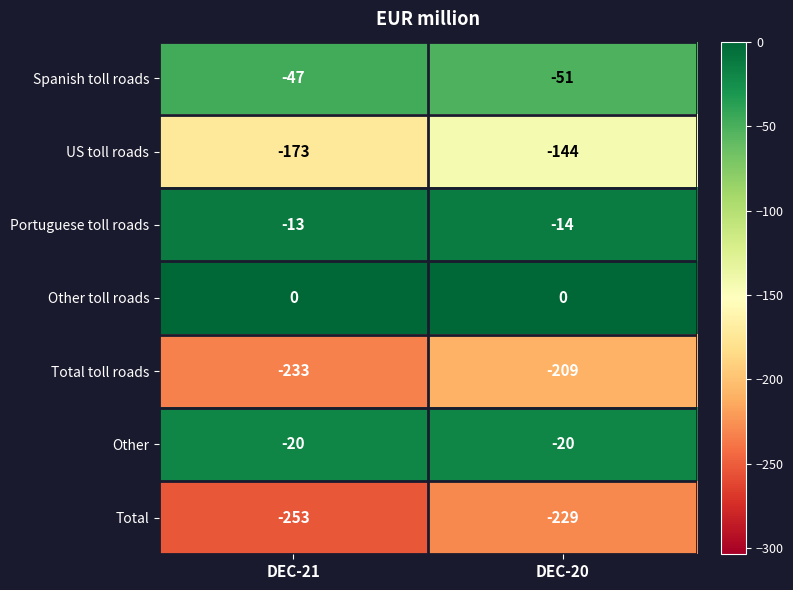

Reading left to right, list all the values displayed in this chart.

Spanish toll roads: -47	-51
US toll roads: -173	-144
Portuguese toll roads: -13	-14
Other toll roads: 0	0
Total toll roads: -233	-209
Other: -20	-20
Total: -253	-229